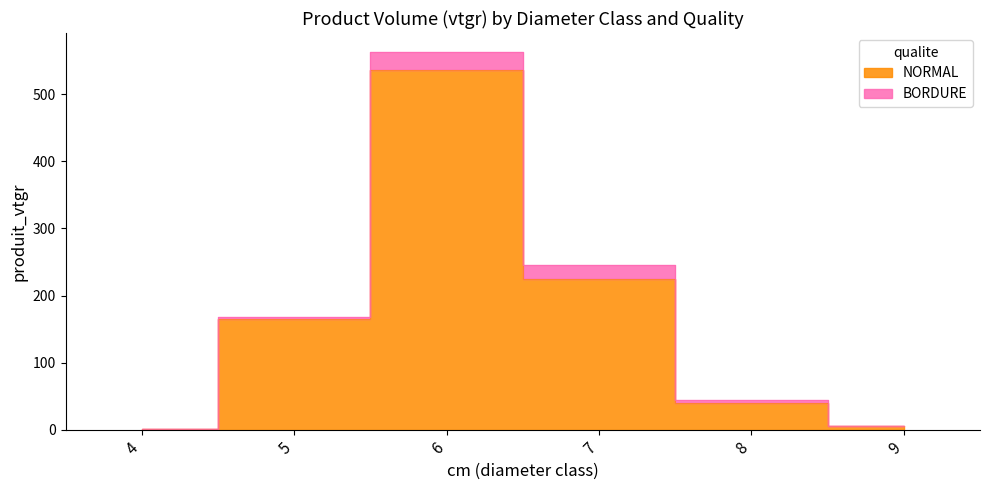

What is the greatest value displayed?

536.7